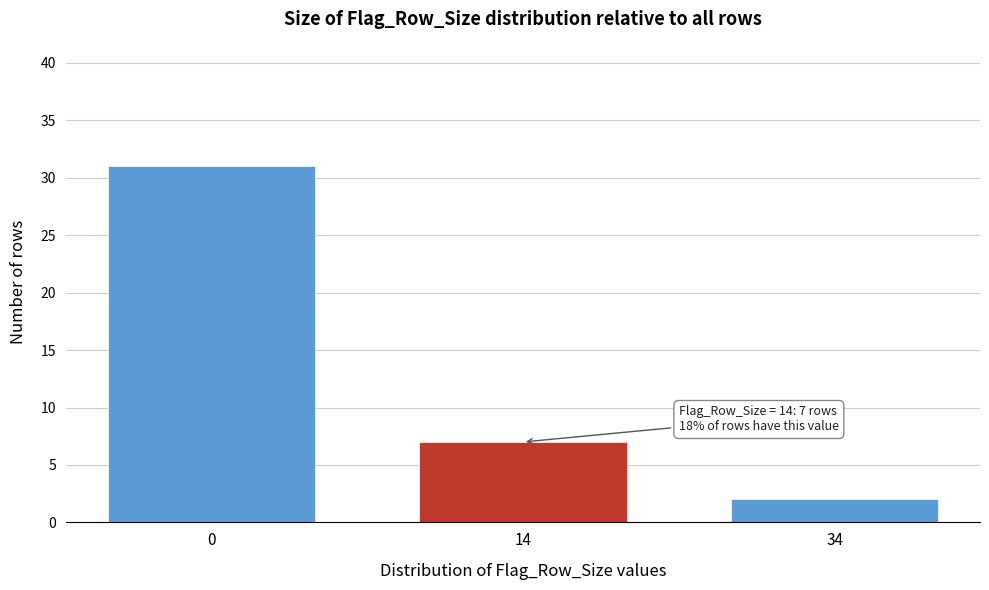

Reading left to right, what are all the values shown in this chart?

31	7	2